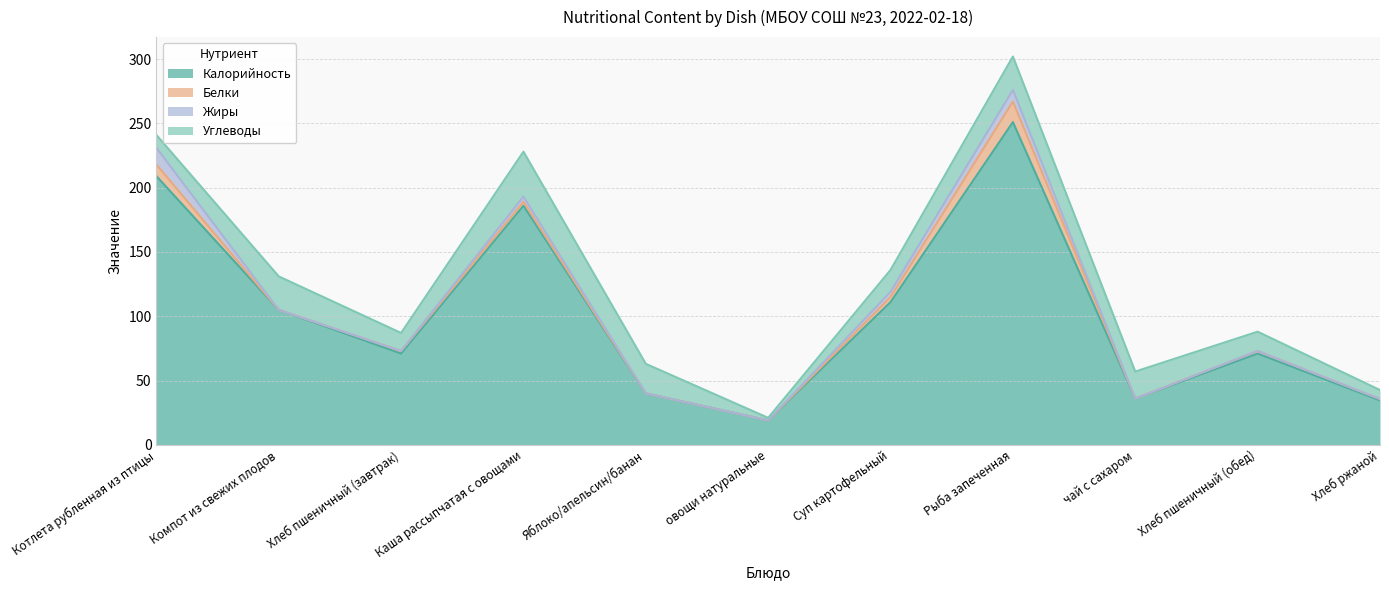

How many lines are shown in the chart?

4